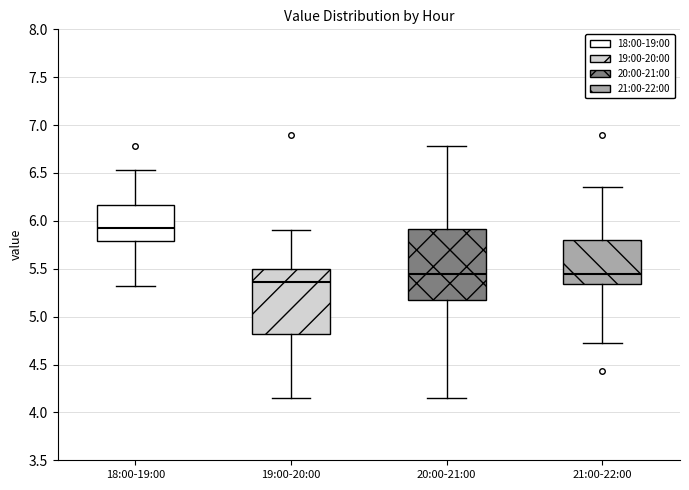

Reading left to right, read every box against the y-axis: the position of its median line, the range the box covers, and the ends of its whiskers. The values are not printed on the chart, so give them approximately, as read against the axis.

18:00-19:00: median 5.95, box 5.80 to 6.15, whiskers 5.30 to 6.55
19:00-20:00: median 5.35, box 4.80 to 5.50, whiskers 4.15 to 5.90
20:00-21:00: median 5.45, box 5.15 to 5.90, whiskers 4.15 to 6.80
21:00-22:00: median 5.45, box 5.35 to 5.80, whiskers 4.70 to 6.35